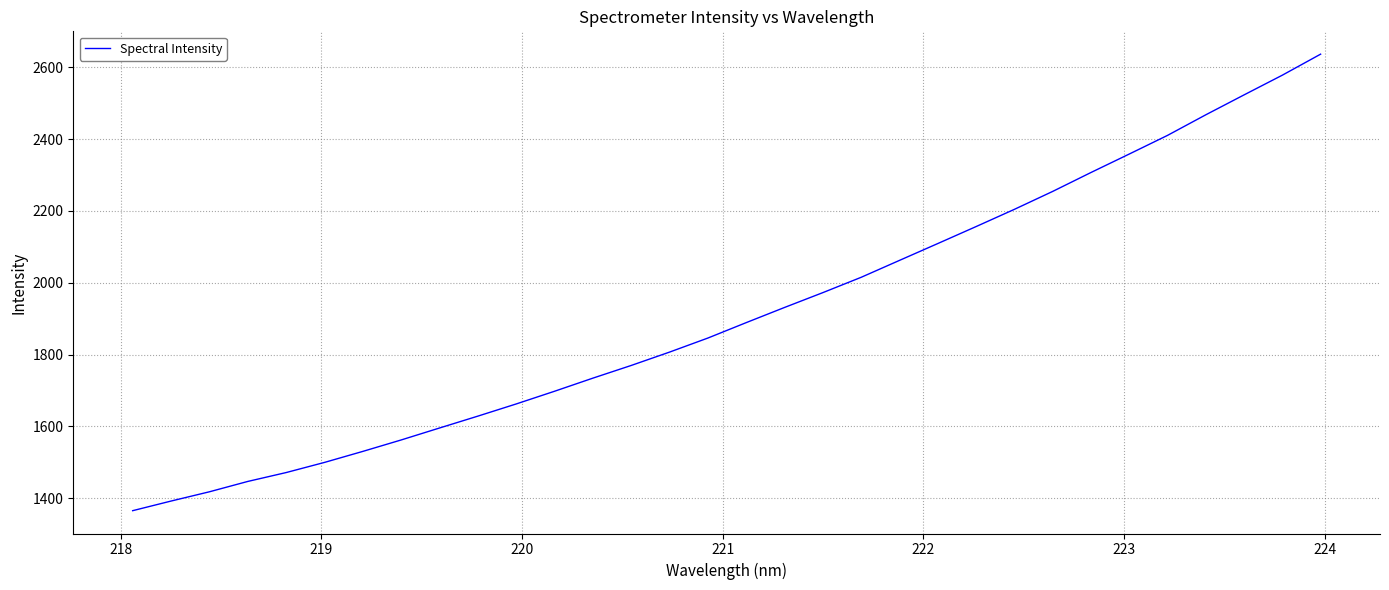

What is the difference between the maximum and minimum values?

1270.8